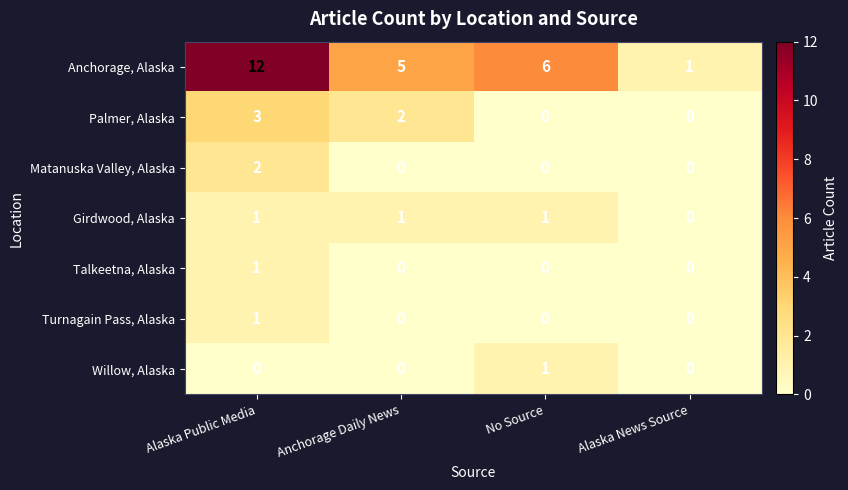

At which category does the chart reach its peak across all series?

Alaska Public Media